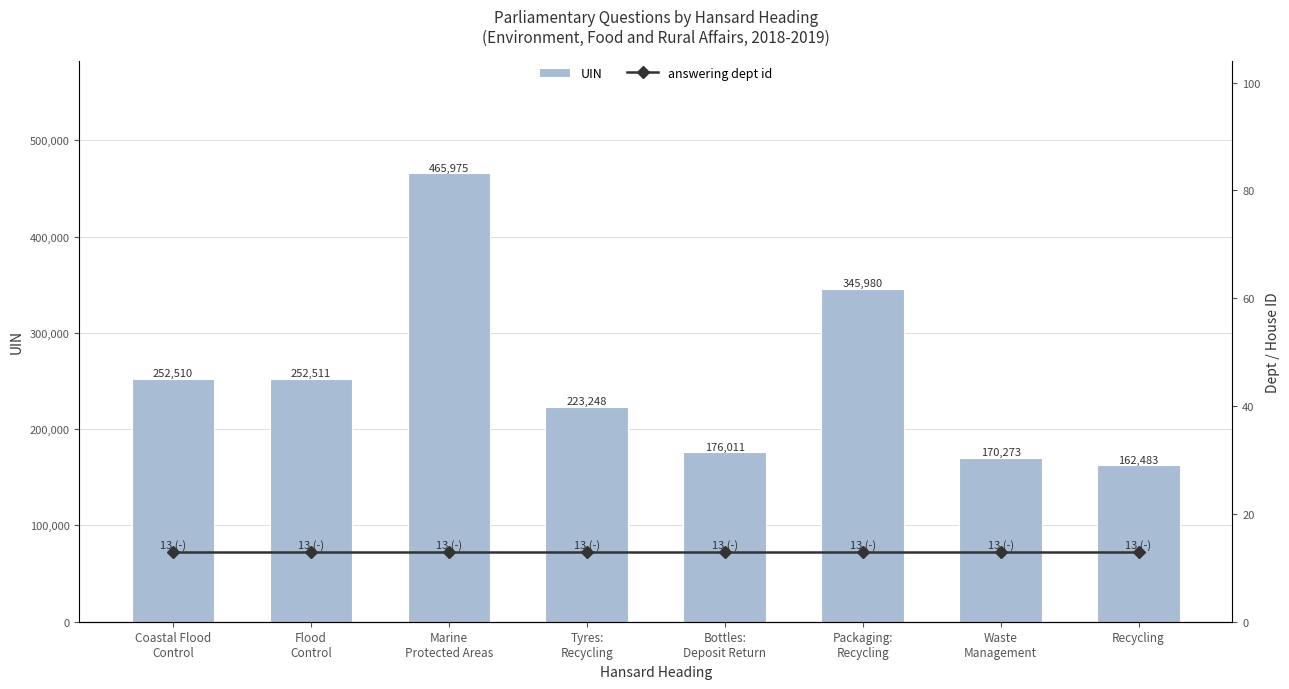

Count the number of categories in the chart.

8